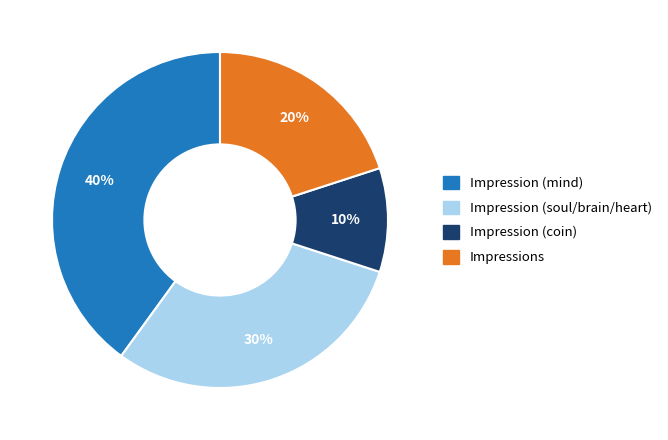

What is the largest slice in the pie chart?

Impression (mind)